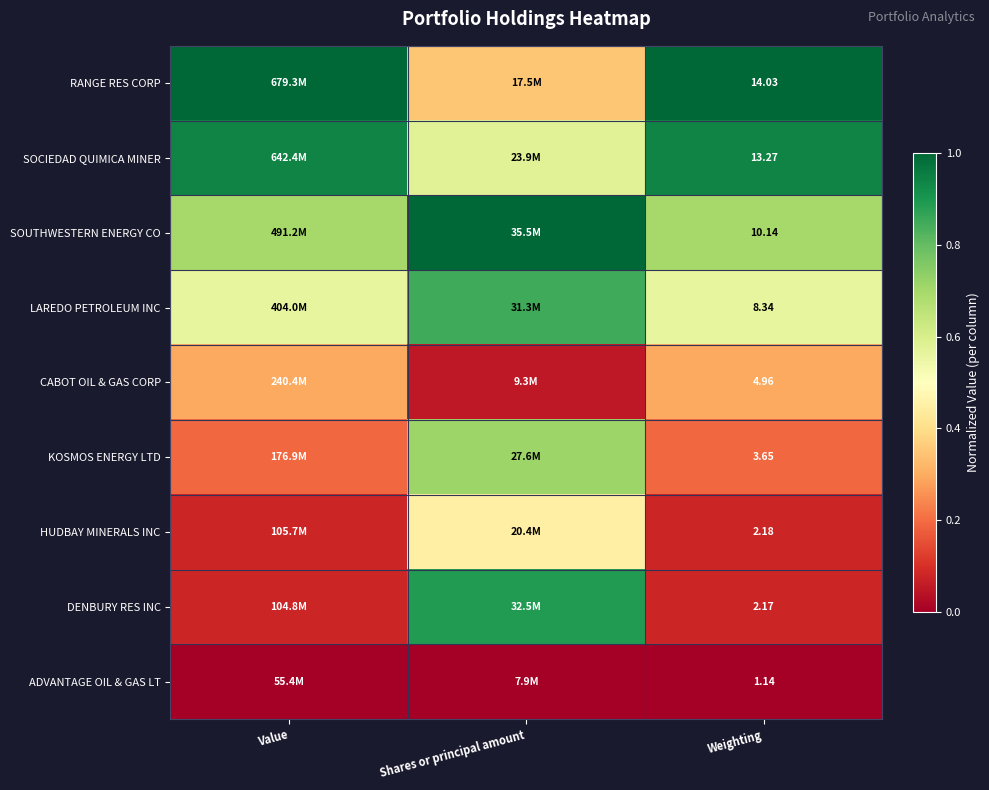

Rank the series at Weighting from highest to lowest value.

RANGE RES CORP, SOCIEDAD QUIMICA MINER, SOUTHWESTERN ENERGY CO, LAREDO PETROLEUM INC, CABOT OIL & GAS CORP, KOSMOS ENERGY LTD, HUDBAY MINERALS INC, DENBURY RES INC, ADVANTAGE OIL & GAS LT